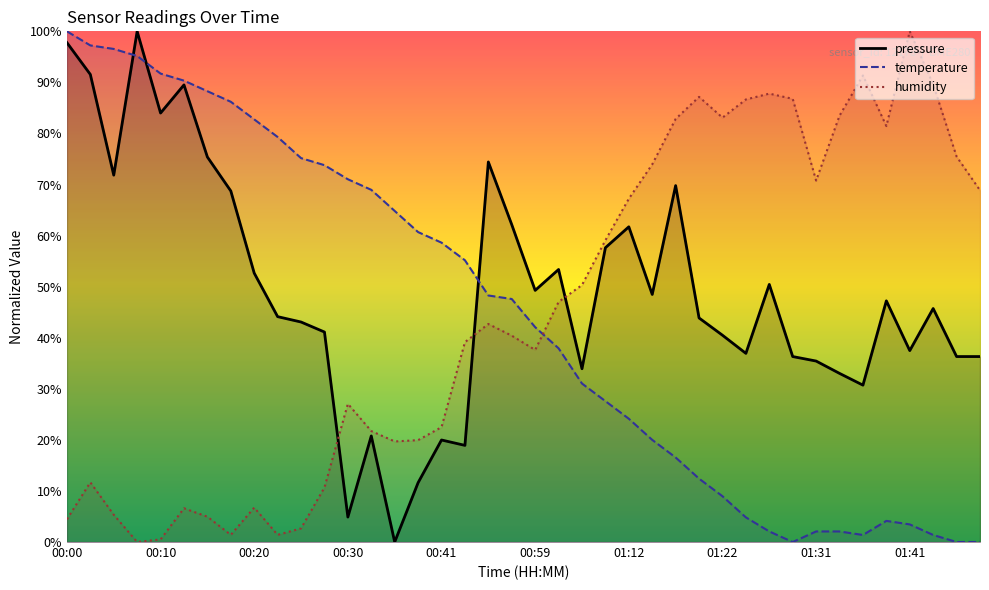

What is the approximate value of temperature at 00:51?

48.3